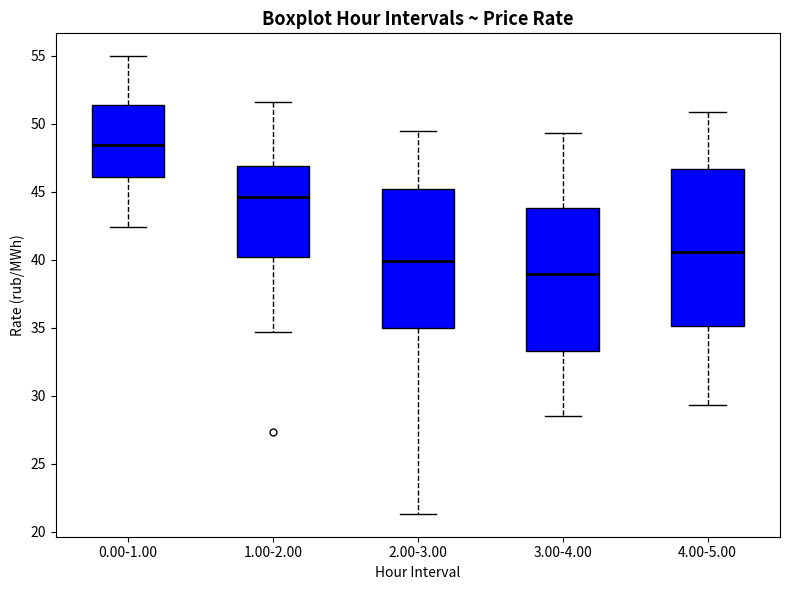

Which box has the highest median line?

0.00-1.00